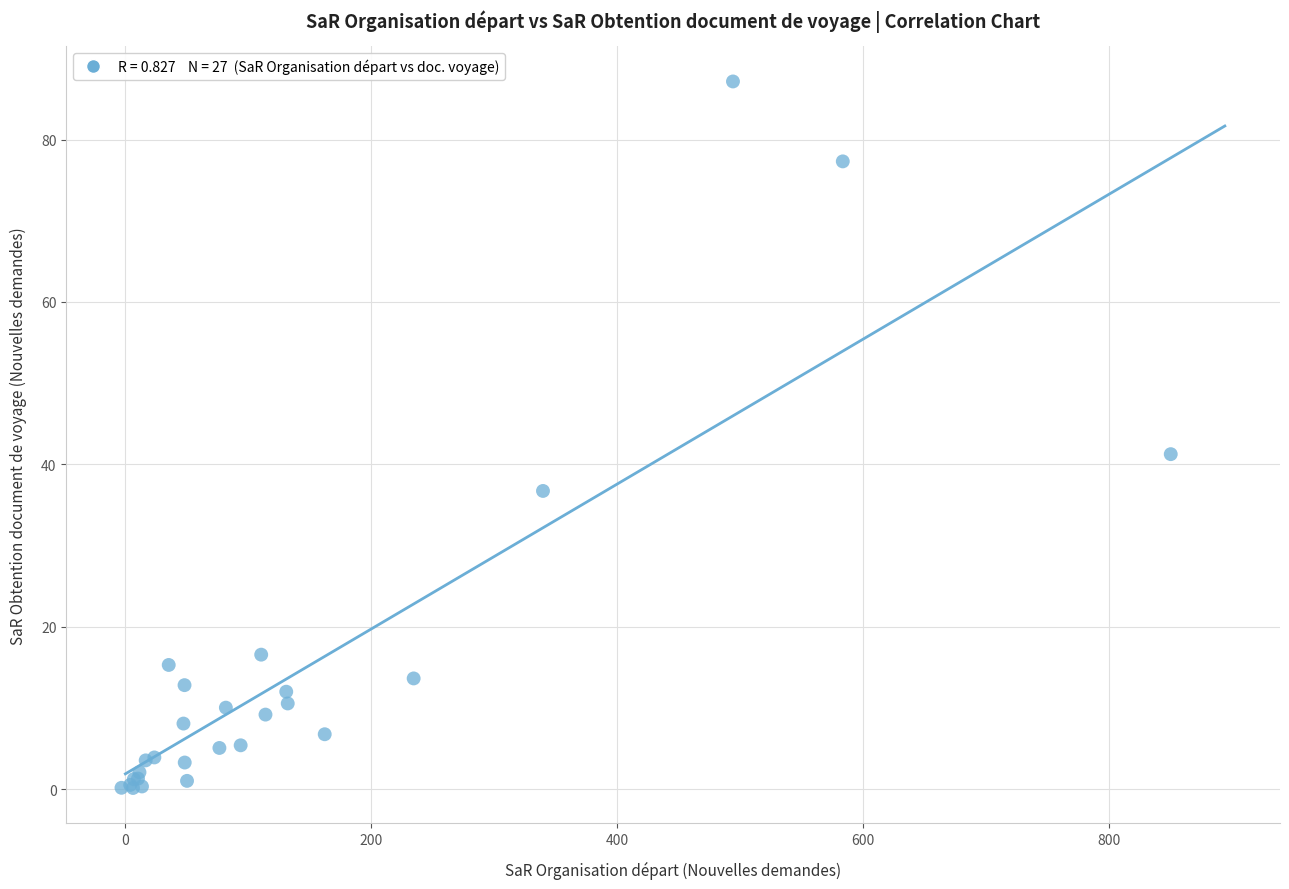

What Y value in the scatter plot is closest to 43?

41.3